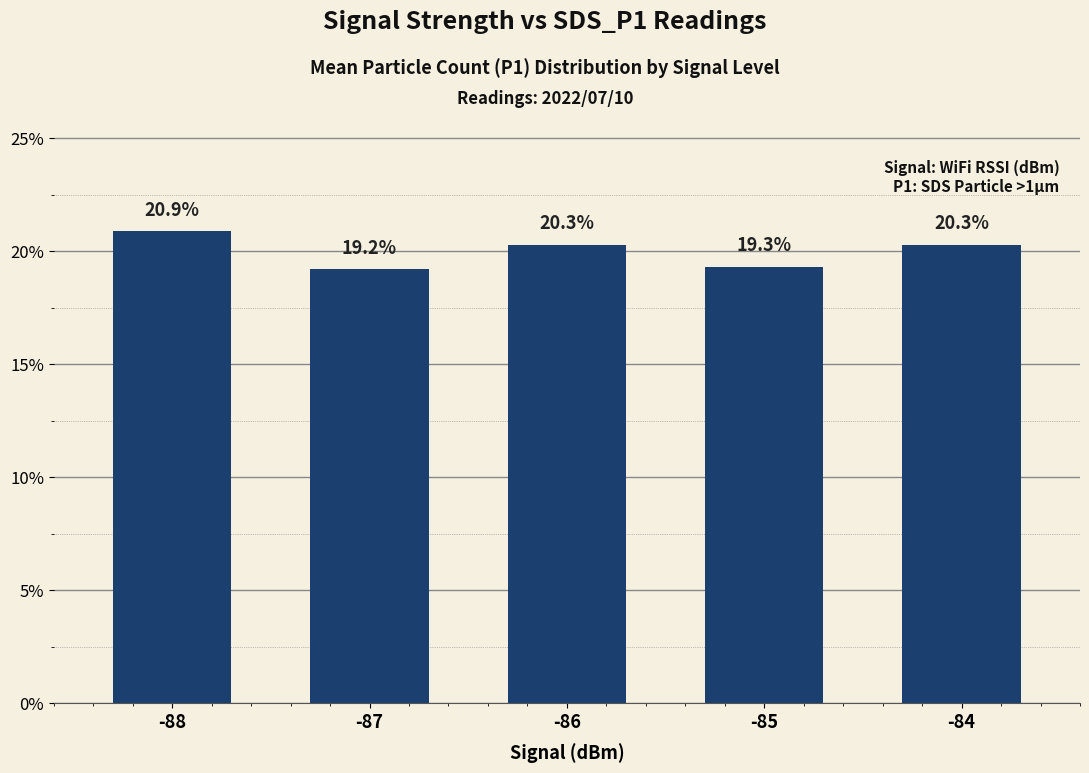

What is the approximate value at -87?

19.2